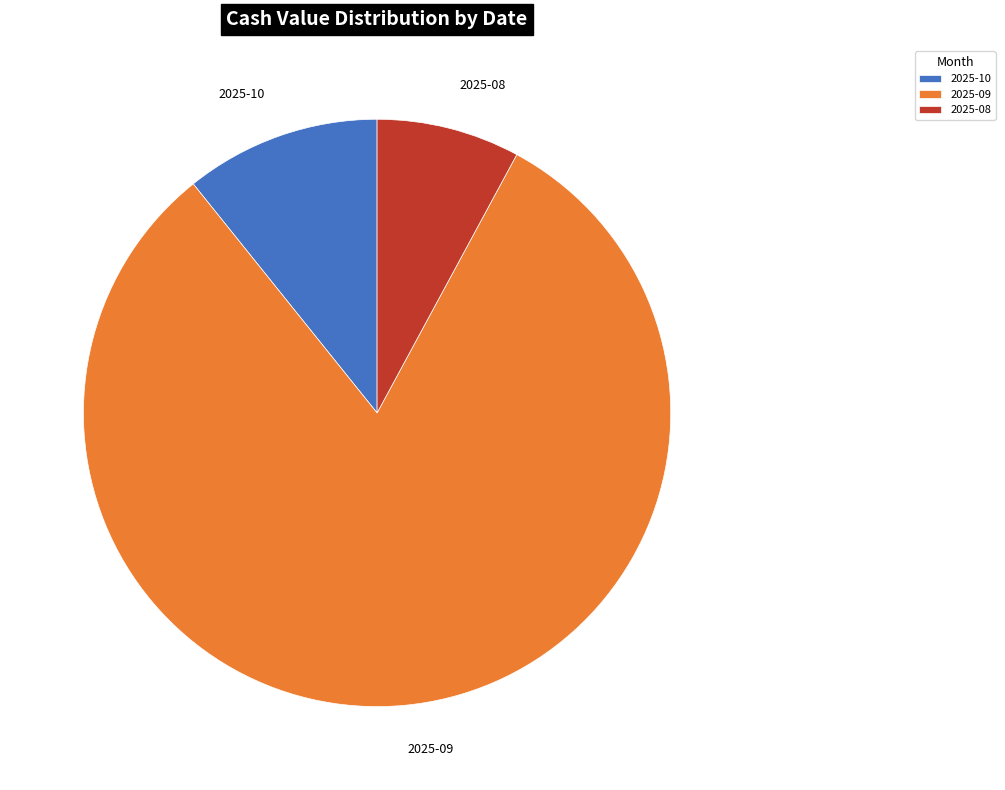

Does 2025-09 represent more than half of the total?

Yes